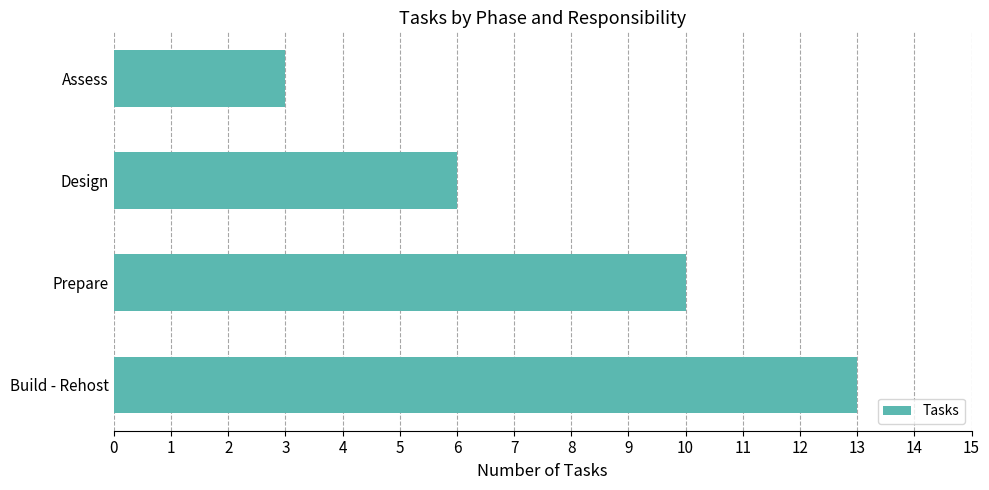

List the labels in order of value, smallest first.

Assess, Design, Prepare, Build - Rehost